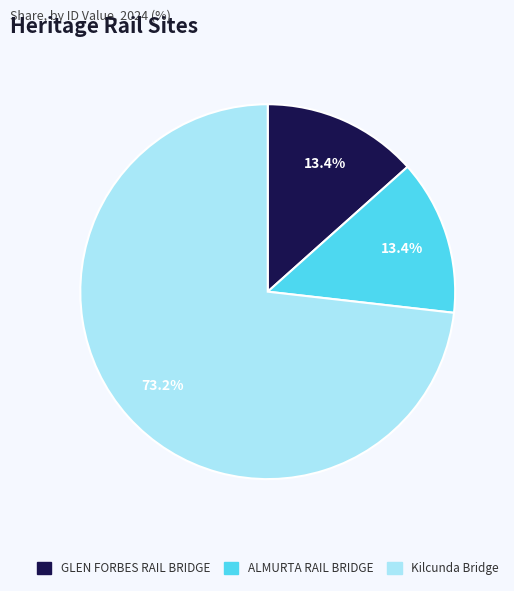

Which category has the biggest portion of the pie?

Kilcunda Bridge